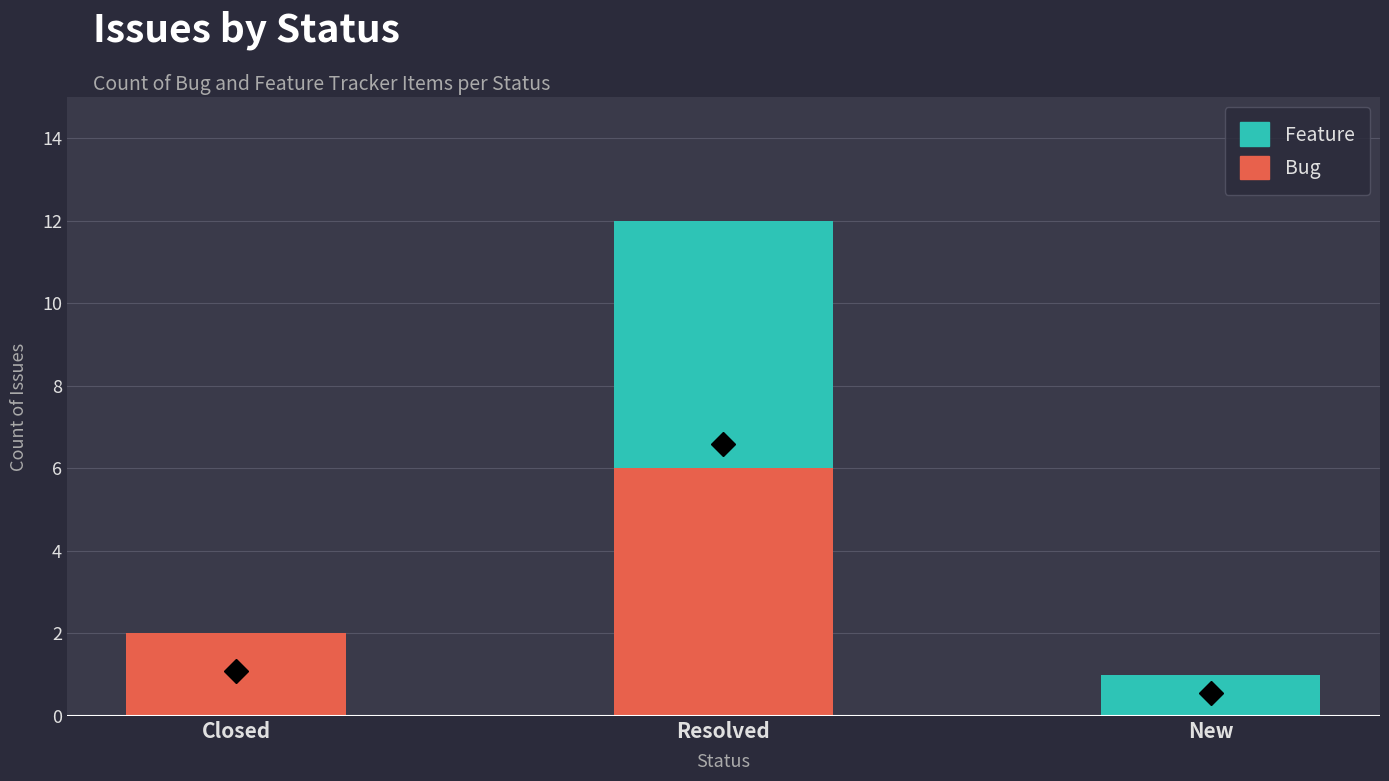

Is it true that Bug equals 10 at Resolved?

False